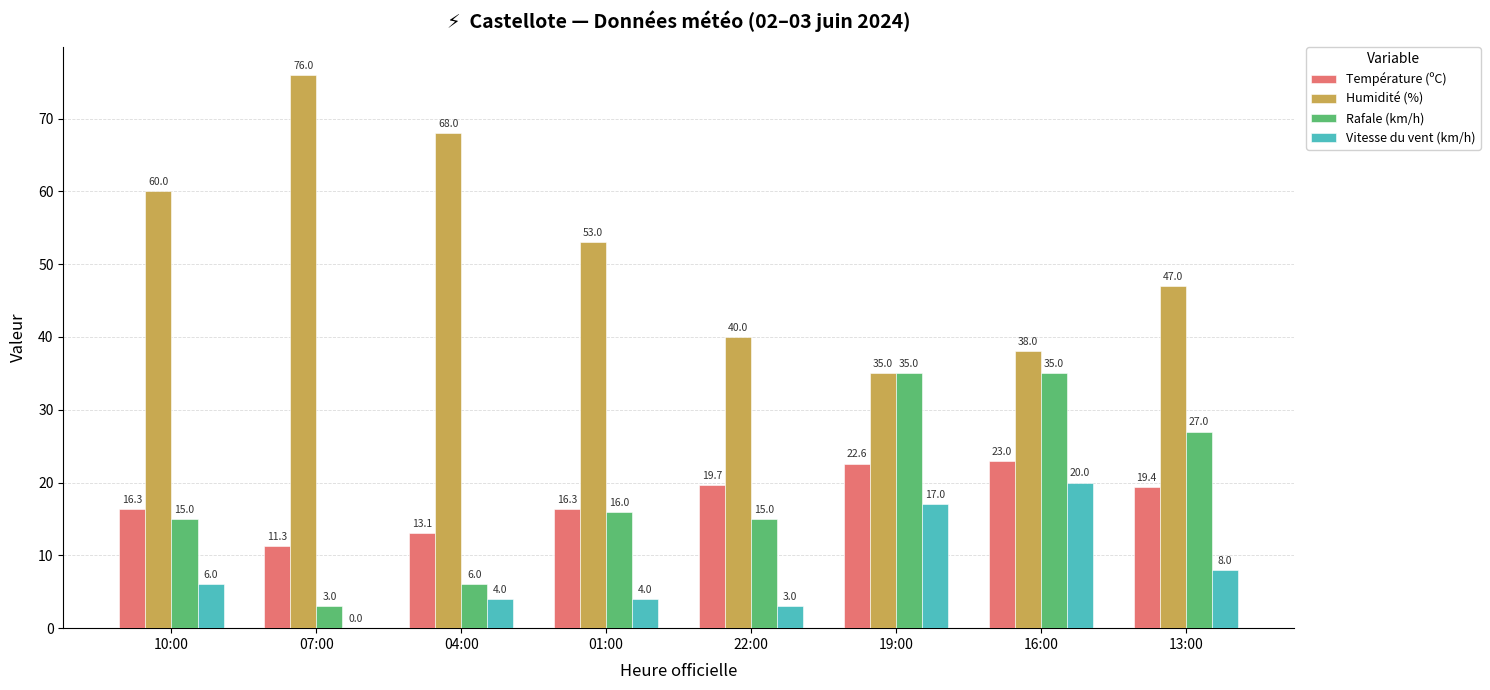

Which series has the largest range (max minus min)?

Humidité (%)